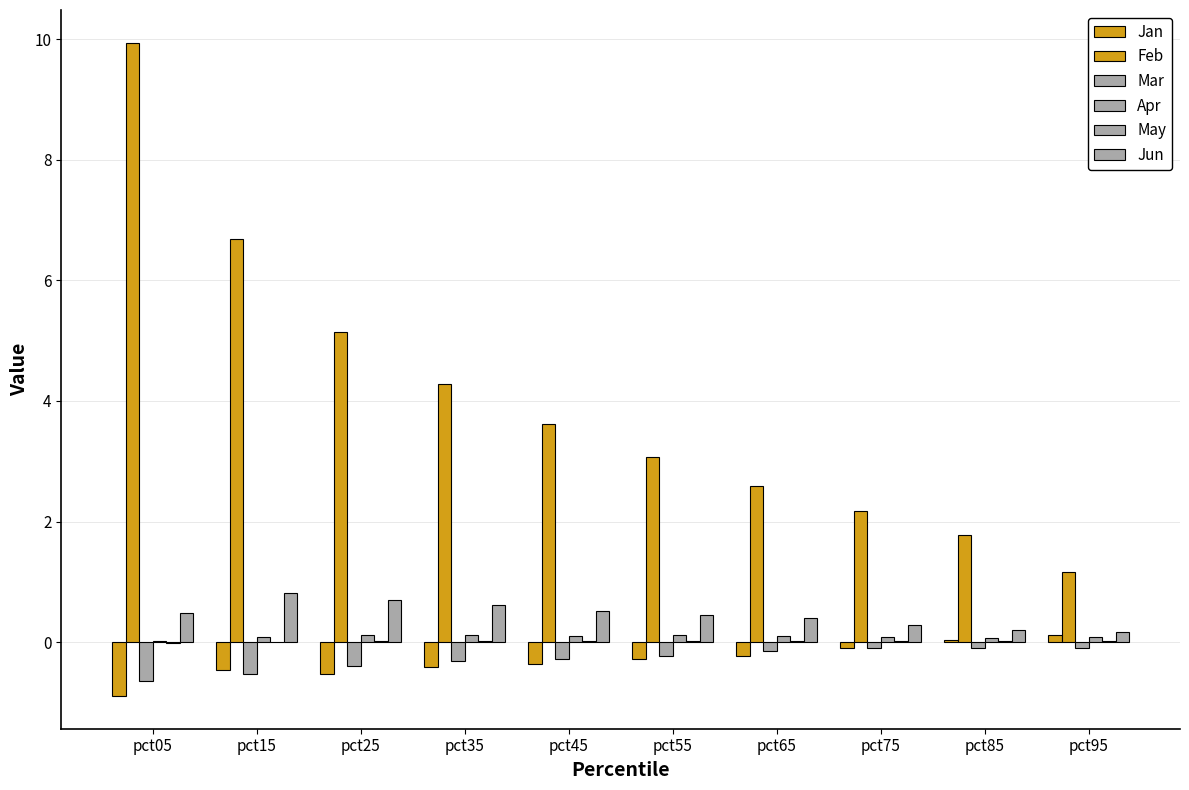

Rank the categories by May value from lowest to highest.

pct05, pct15, pct85, pct95, pct75, pct65, pct35, pct55, pct45, pct25